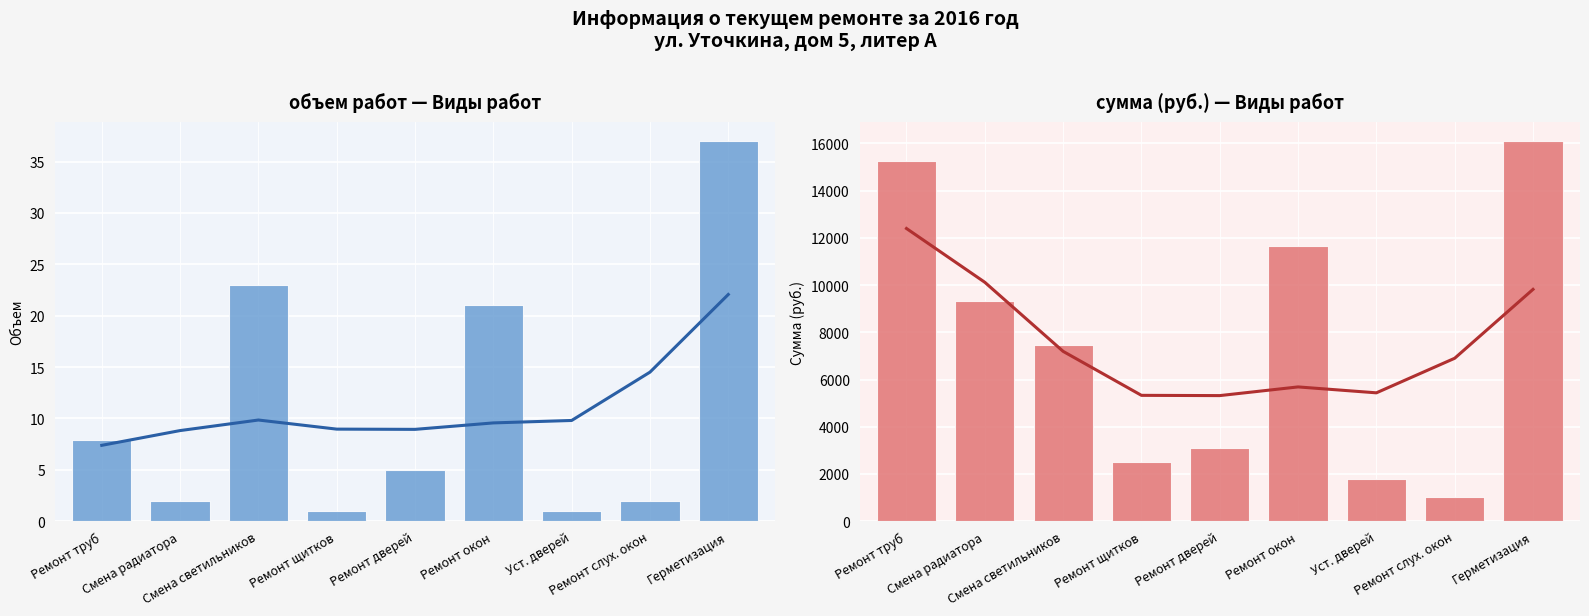

The value of сумма (руб.) at Смена светильников is 7461.0. True or false?

True